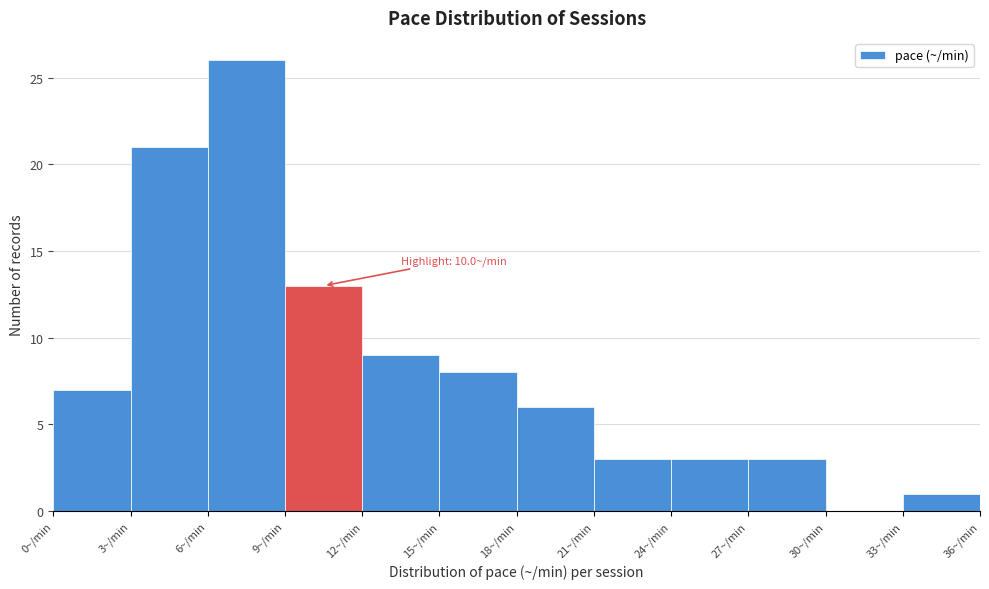

Which range on the x-axis has the tallest bar?

6 to 9